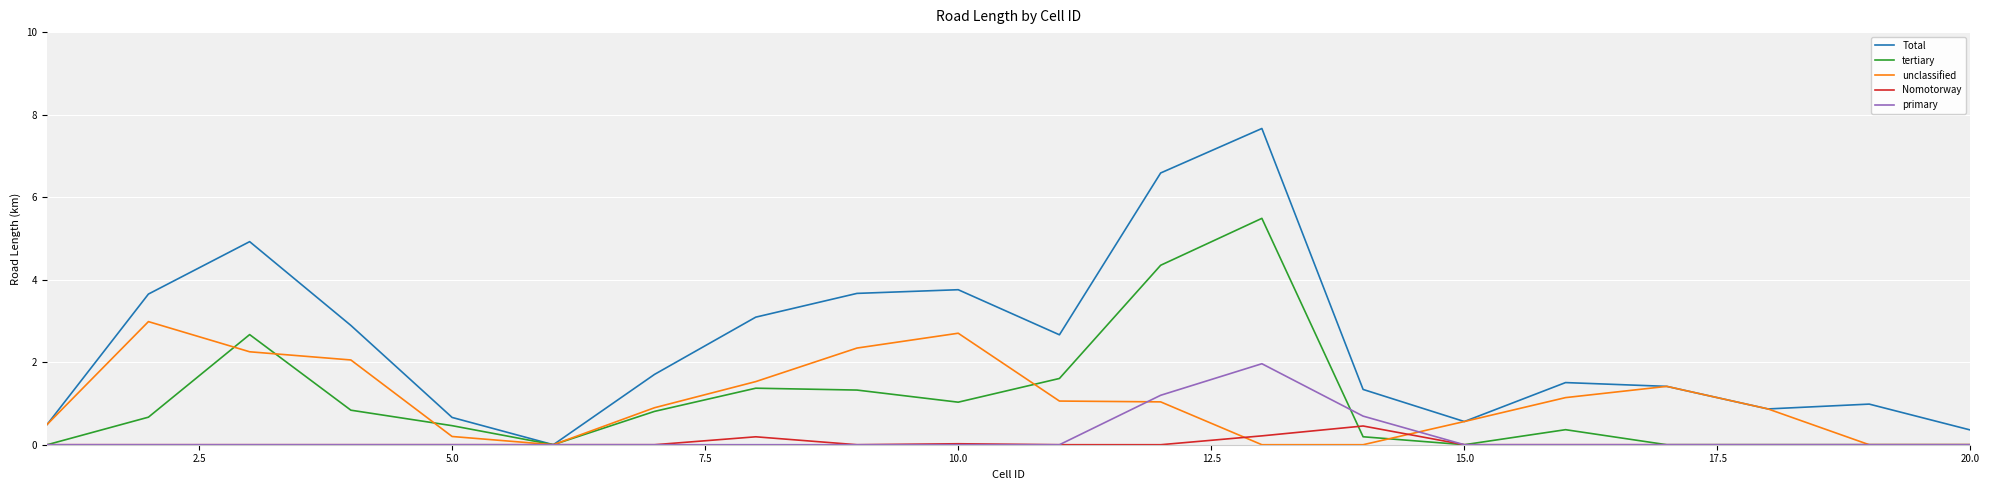

How many lines are shown in the chart?

5